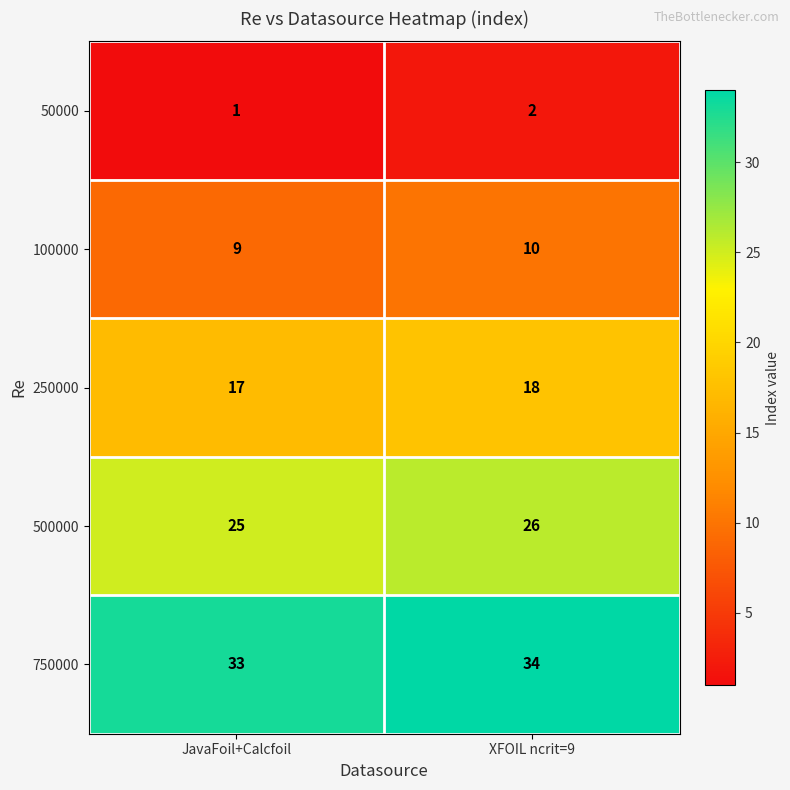

Reading left to right, transcribe all the data shown in this chart.

50000: 1	2
100000: 9	10
250000: 17	18
500000: 25	26
750000: 33	34